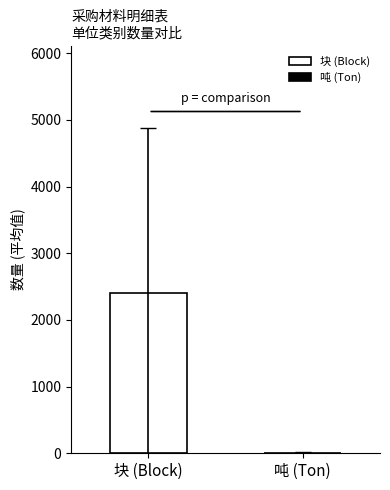

What is the greatest value displayed?

2404.8